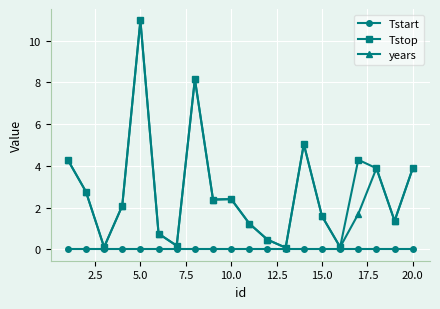

True or false: years has more than 0 interior local peaks.

True